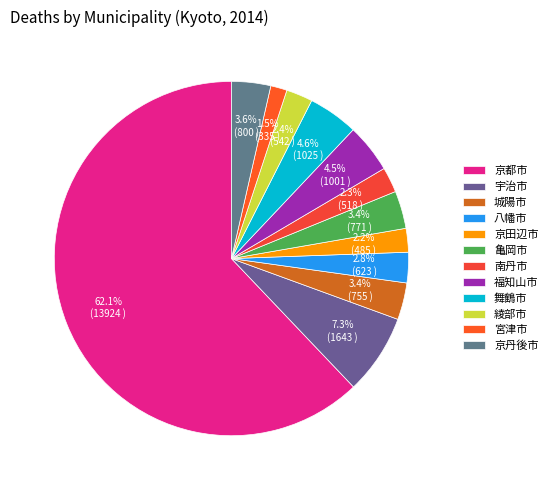

Rank the categories by value from lowest to highest.

宮津市, 京田辺市, 南丹市, 綾部市, 八幡市, 城陽市, 亀岡市, 京丹後市, 福知山市, 舞鶴市, 宇治市, 京都市